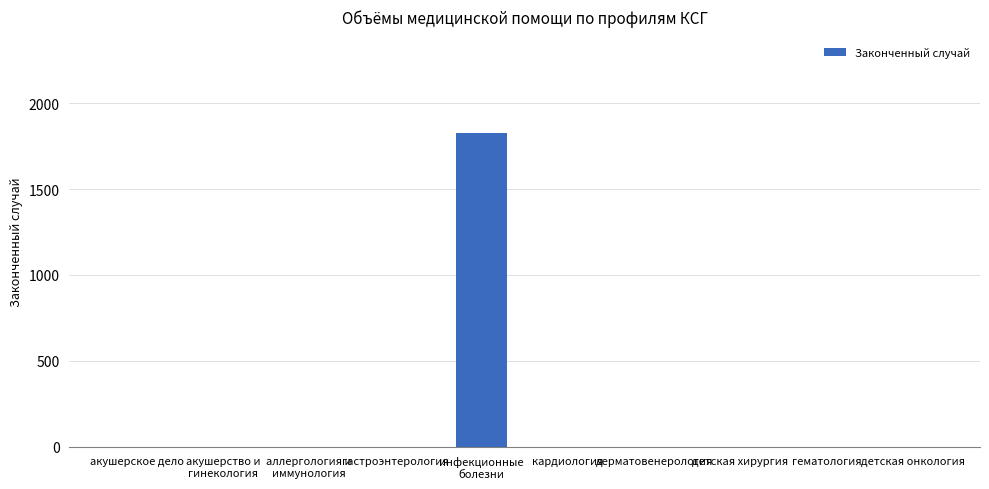

Reading right to left, extract all data points from this chart.

0	0	0	0	0	1830	0	0	0	0